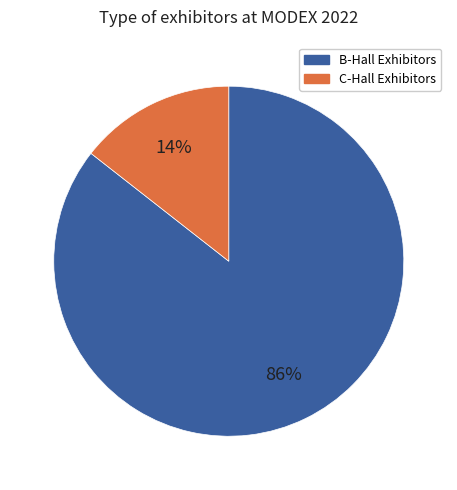

Which slice is the smallest?

C-Hall Exhibitors